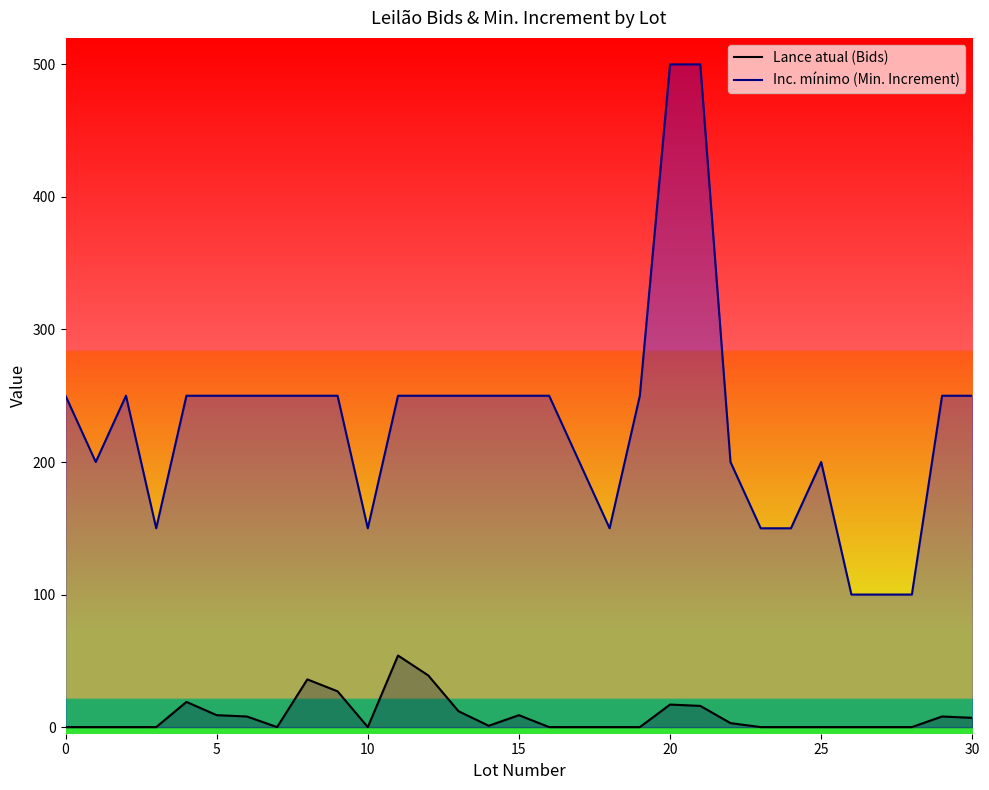

Which series has the widest spread of values?

Inc. mínimo (Min. Increment)